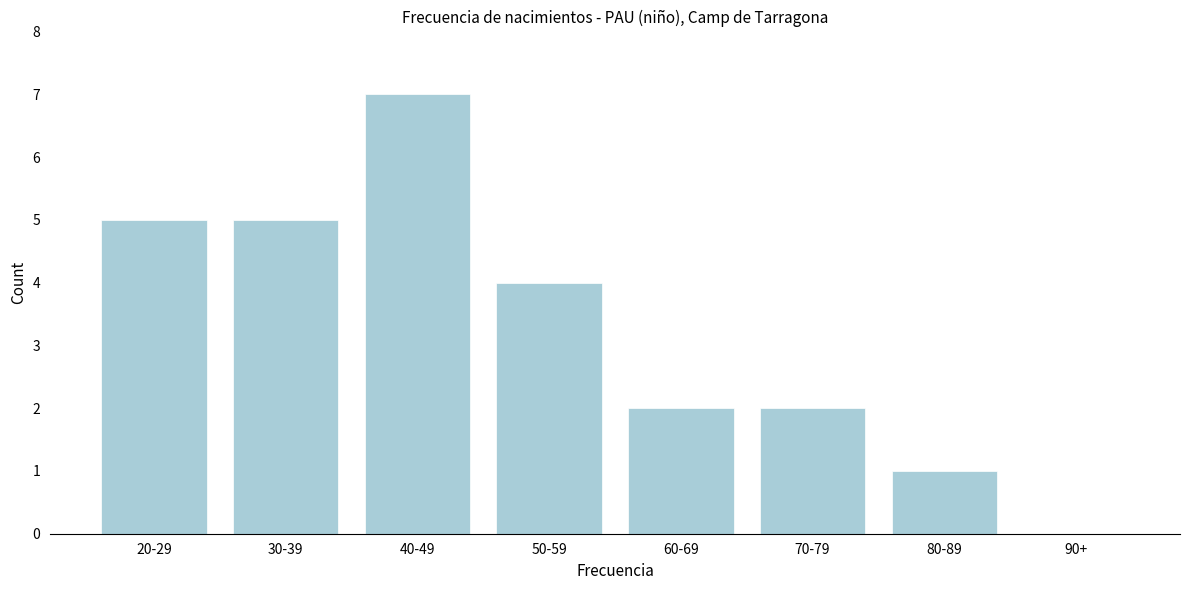

Reading right to left, what are all the values shown in this chart?

90+=0	80-89=1	70-79=2	60-69=2	50-59=4	40-49=7	30-39=5	20-29=5